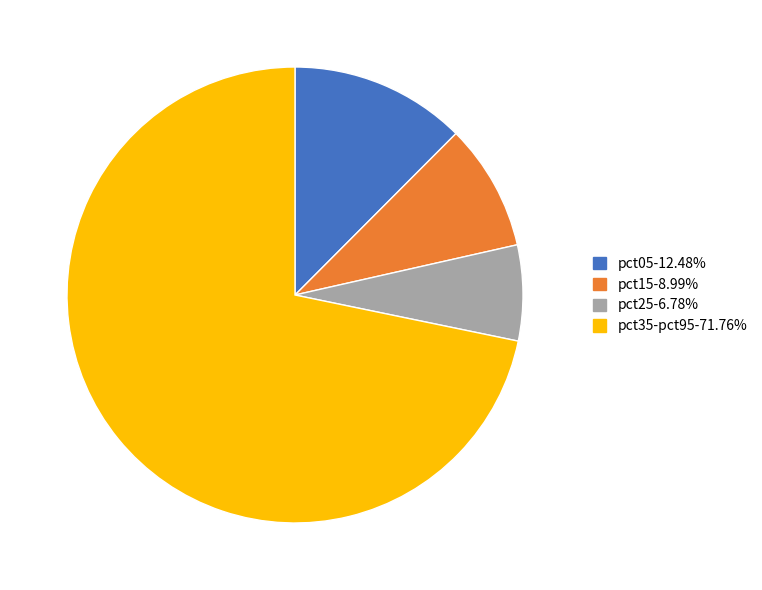

Count the number of slices in the pie.

4